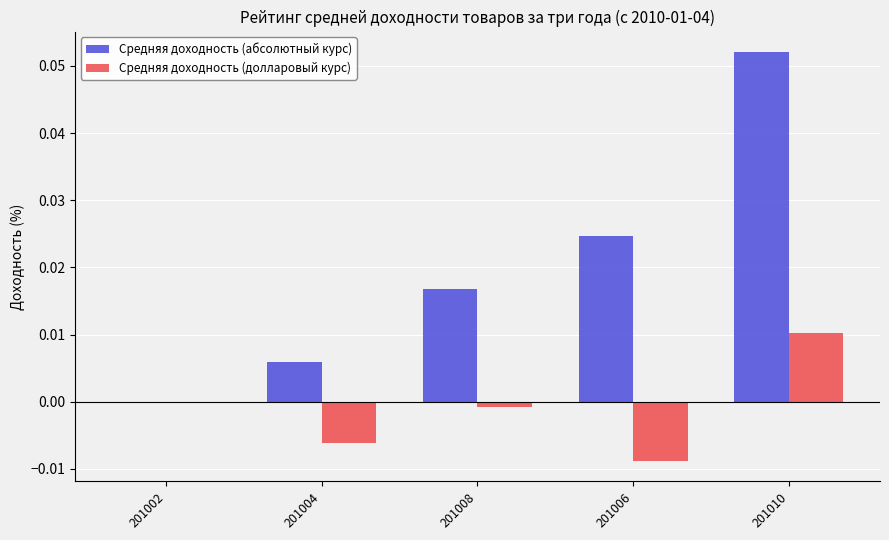

True or false: Средняя доходность (абсолютный курс) has a value of 0.0 at 201008.

True